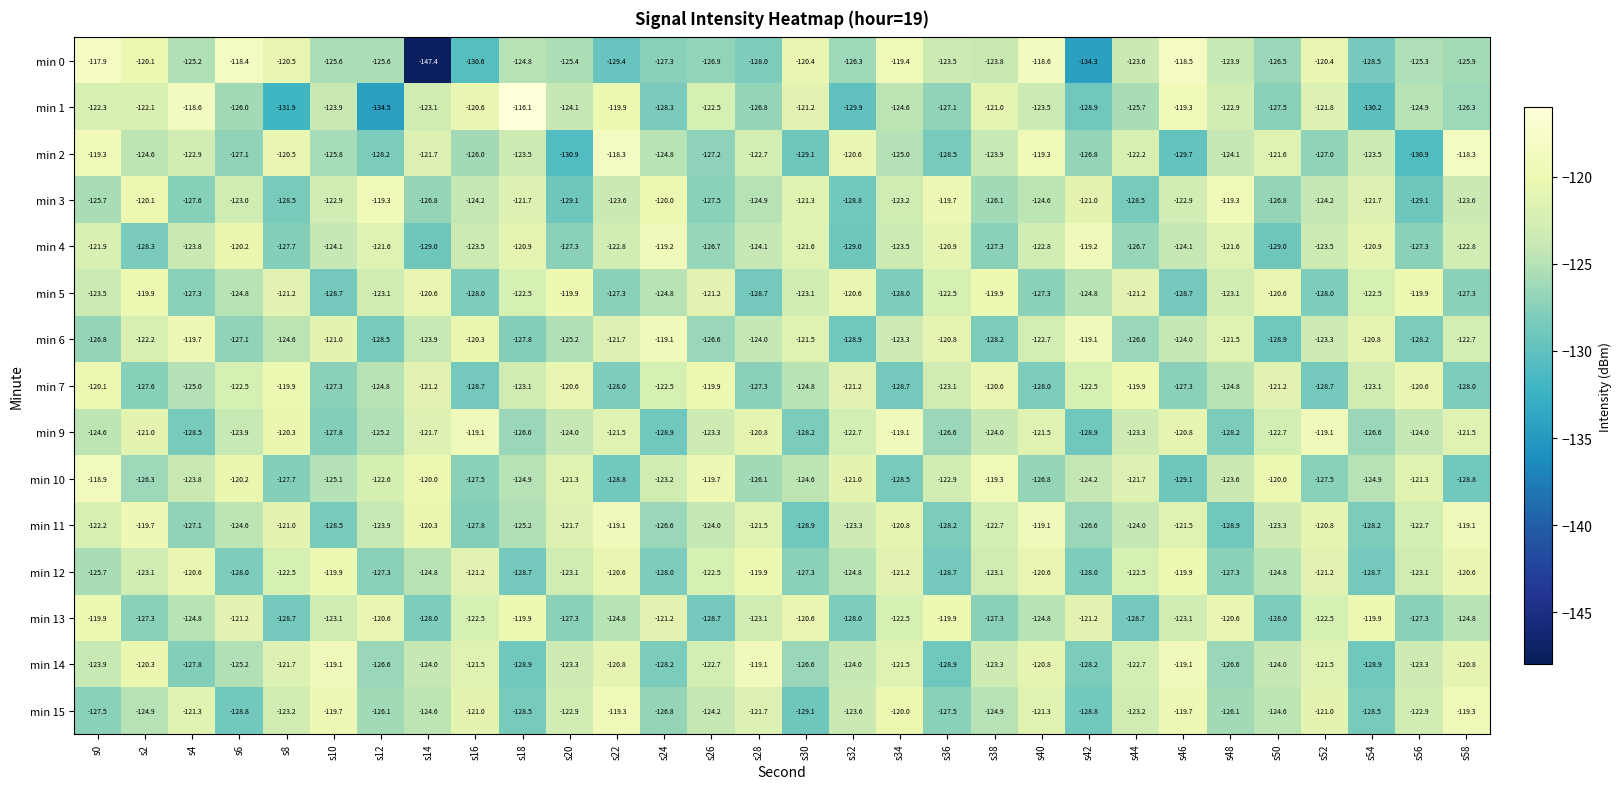

True or false: min 12 has a value of -123.1 at s20.

True